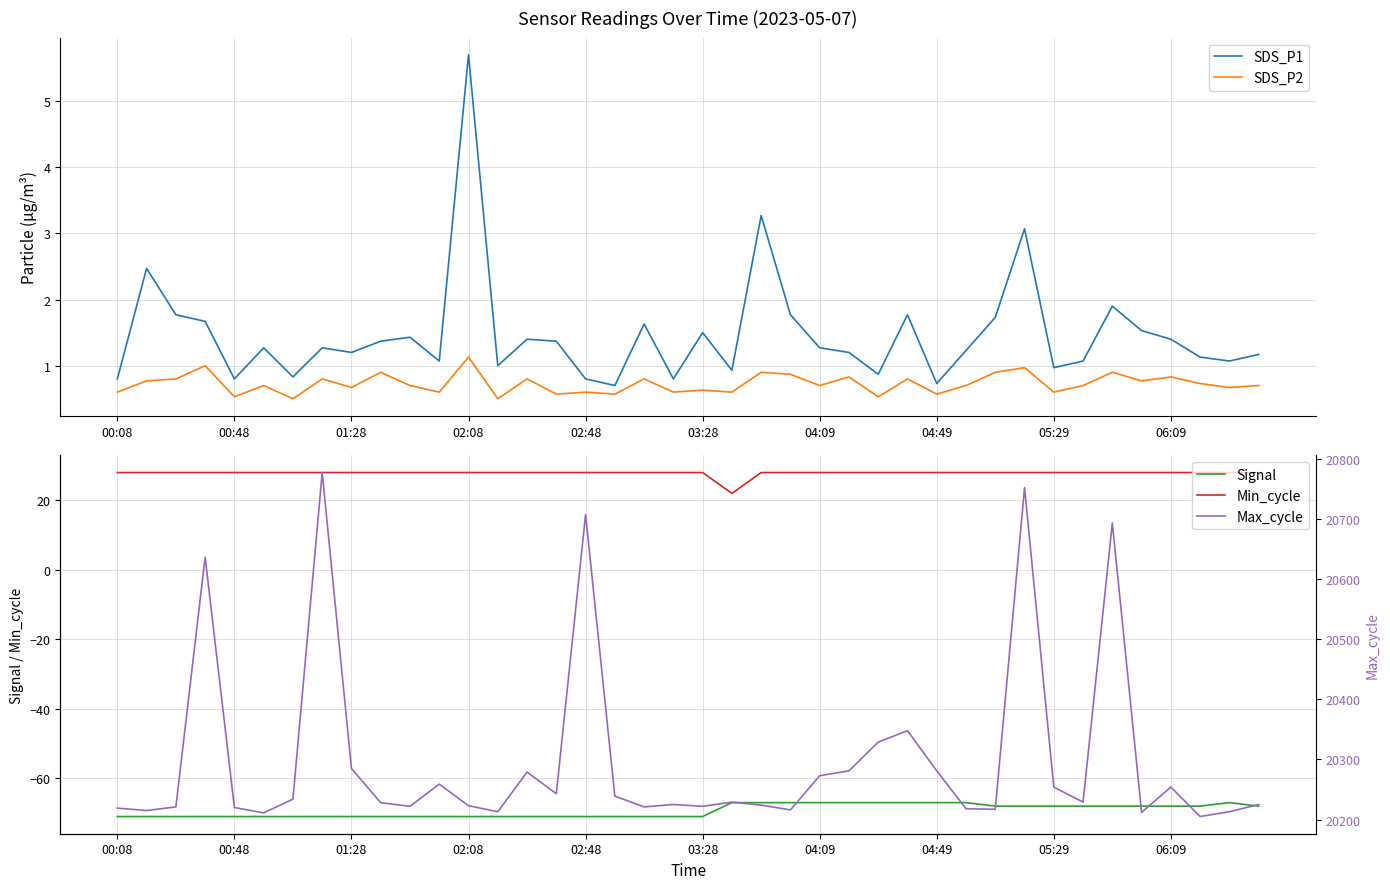

Read the Min_cycle value at 06:09.

28